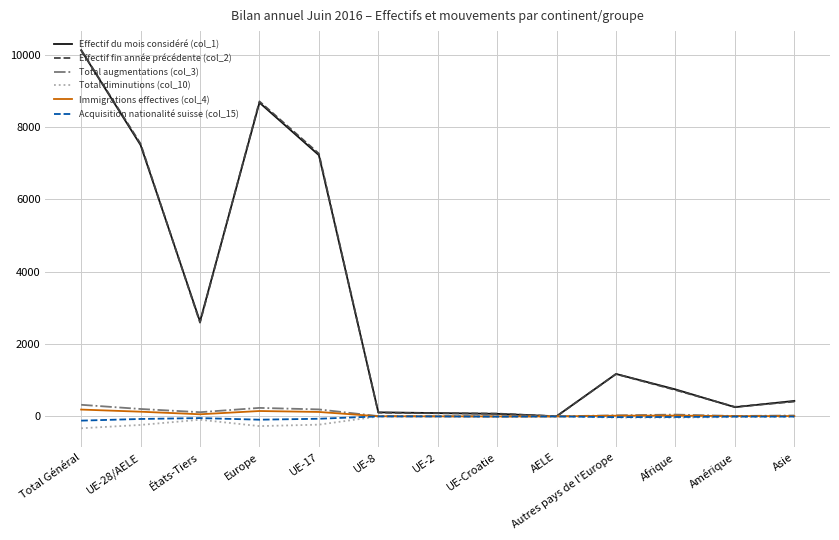

What is the total value across all series at Asie?

858